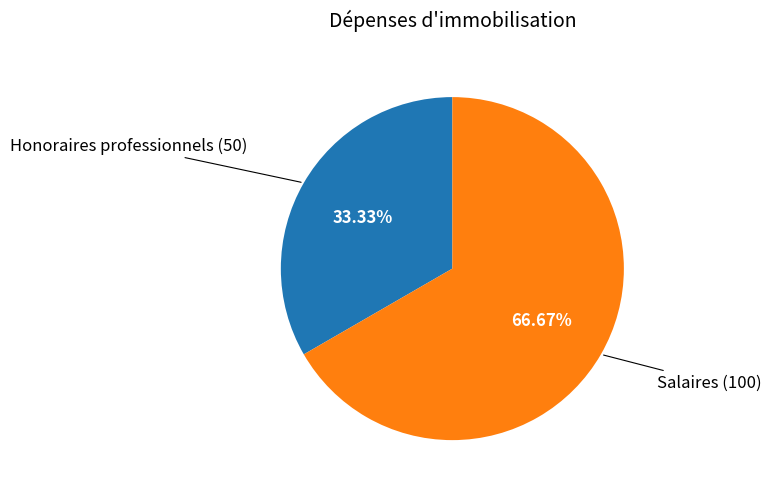

Is there any slice that represents more than half of the pie?

Yes